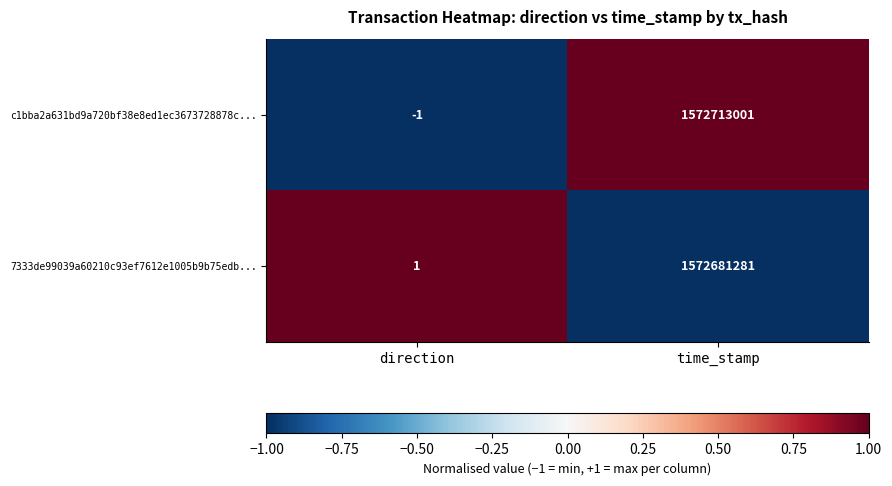

Rank the series by their maximum value, from highest to lowest.

c1bba2a631bd9a720bf38e8ed1ec3673728878c..., 7333de99039a60210c93ef7612e1005b9b75edb...